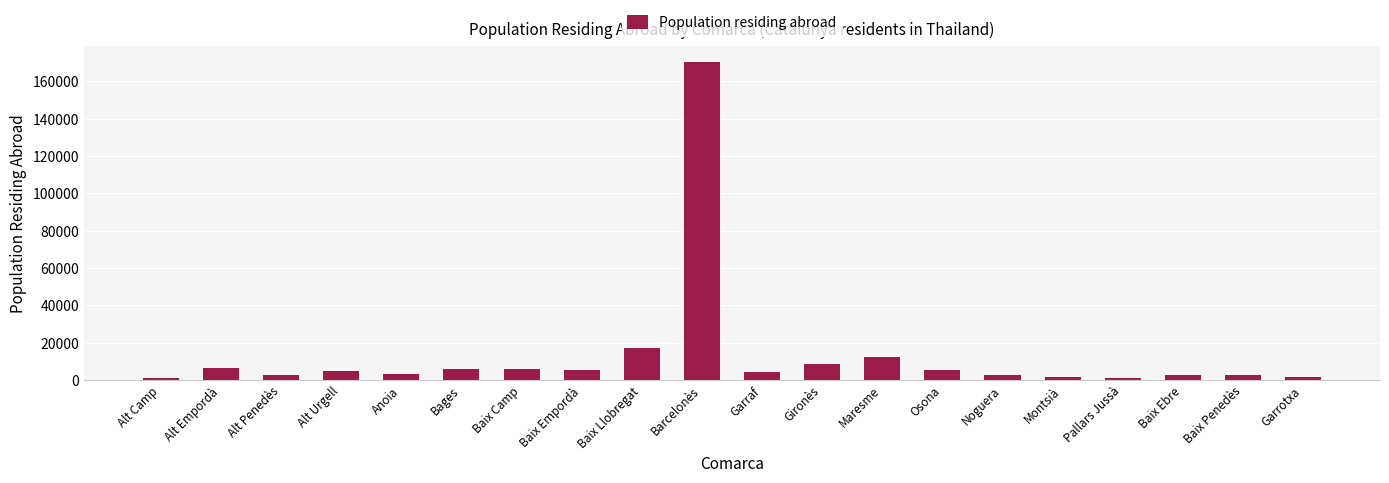

Where does the data first go above 4761?

Alt Empordà